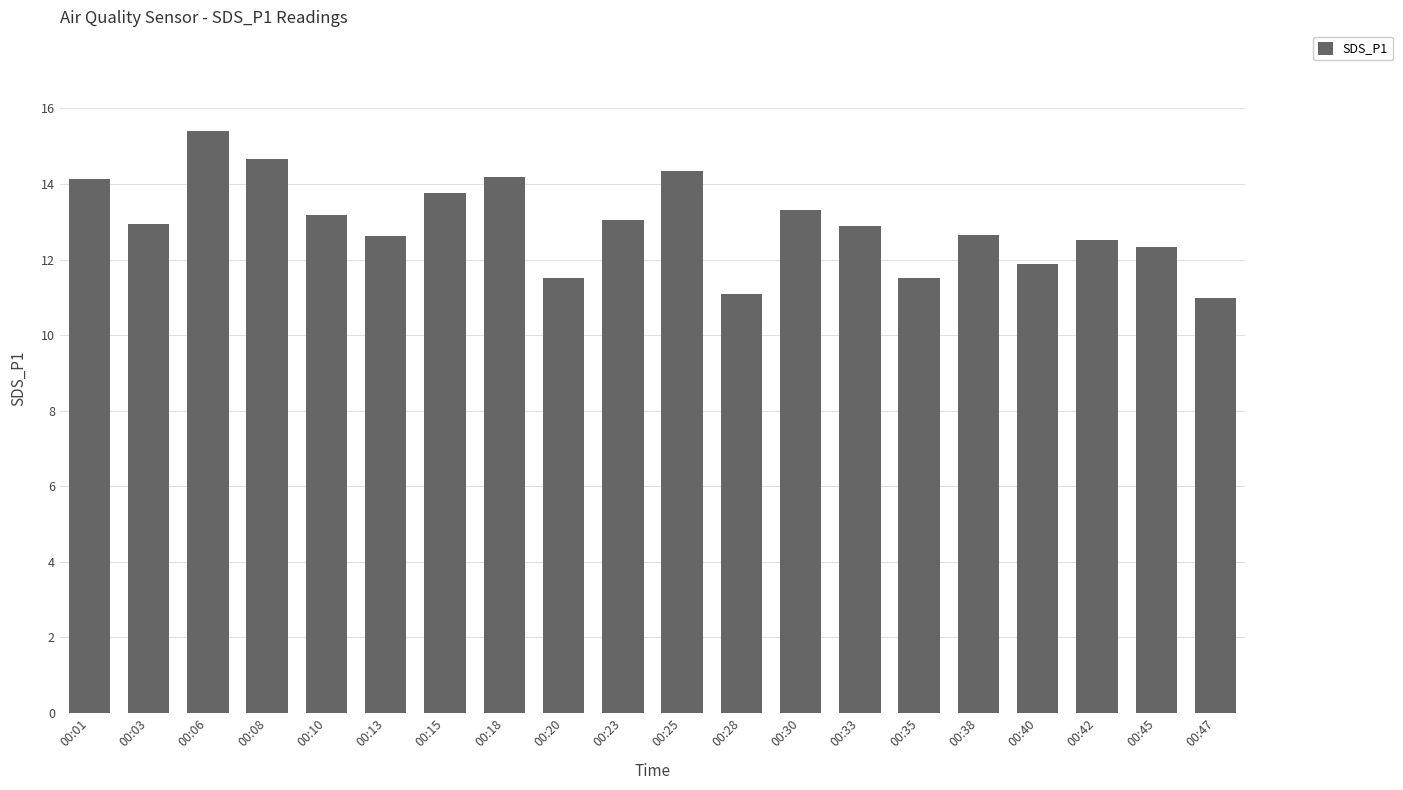

What is the difference between the maximum and minimum values?

4.4